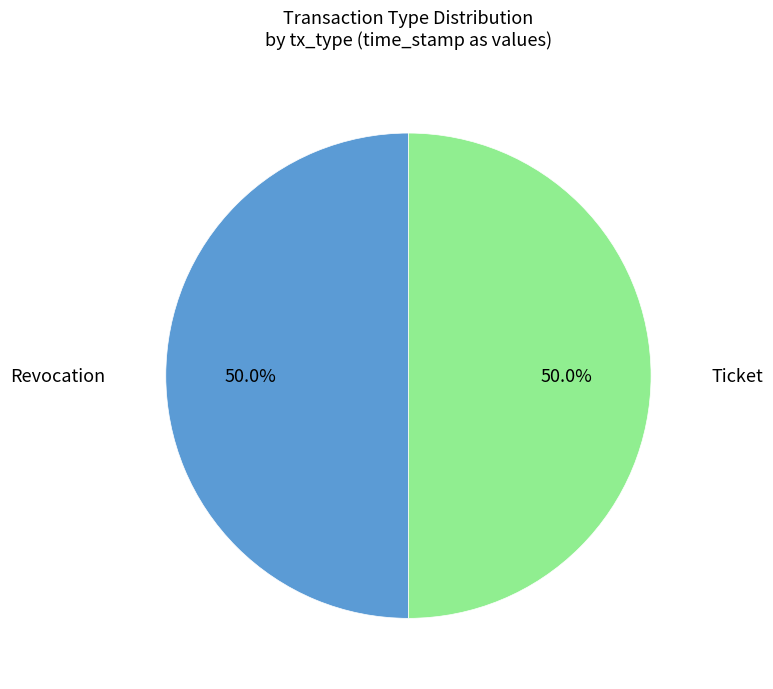

How many slices are in this pie chart?

2